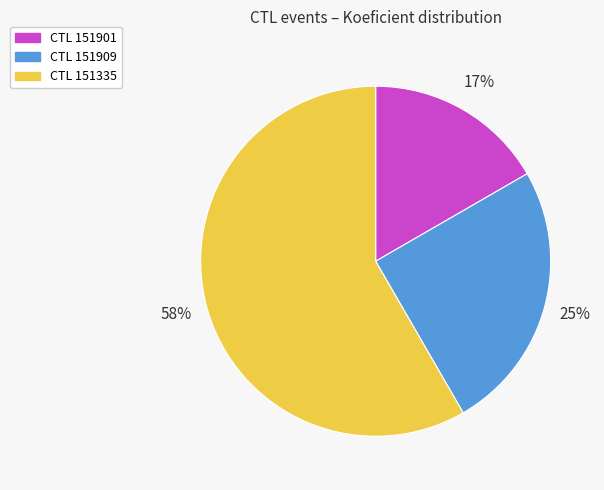

Is there a majority slice in this chart?

Yes